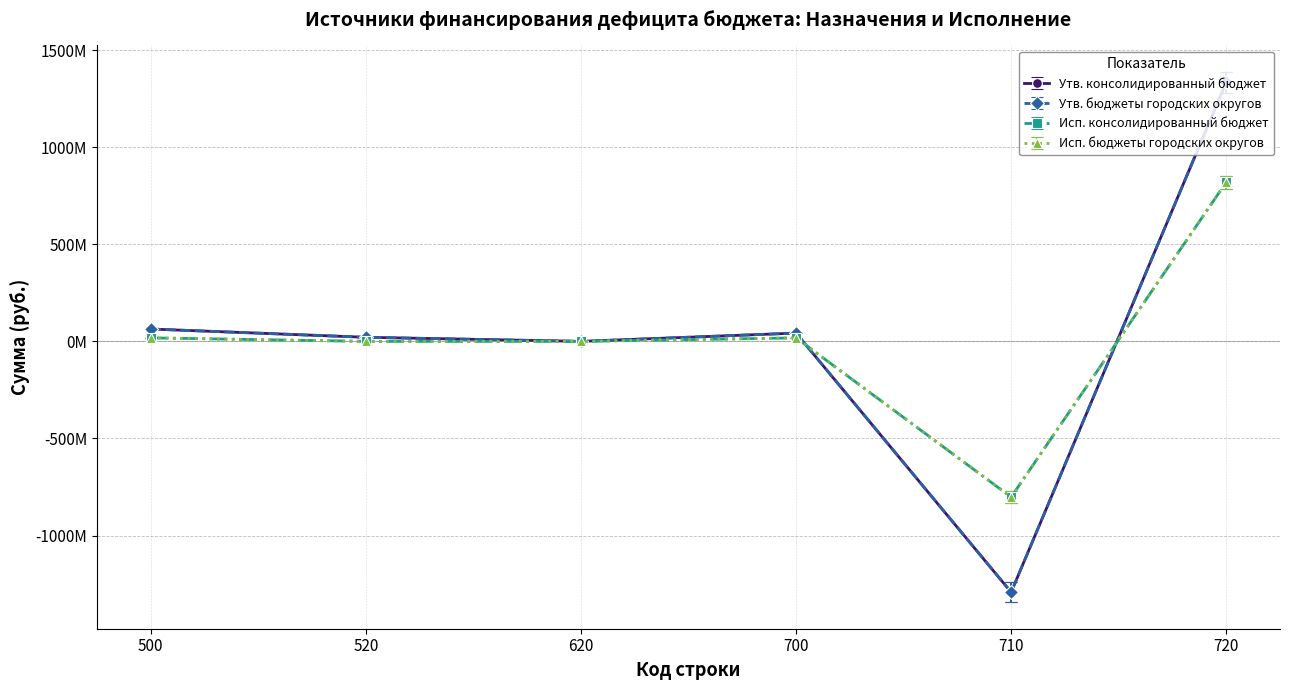

True or false: Исп. бюджеты городских округов has a value of 819831702.0 at 720.

True